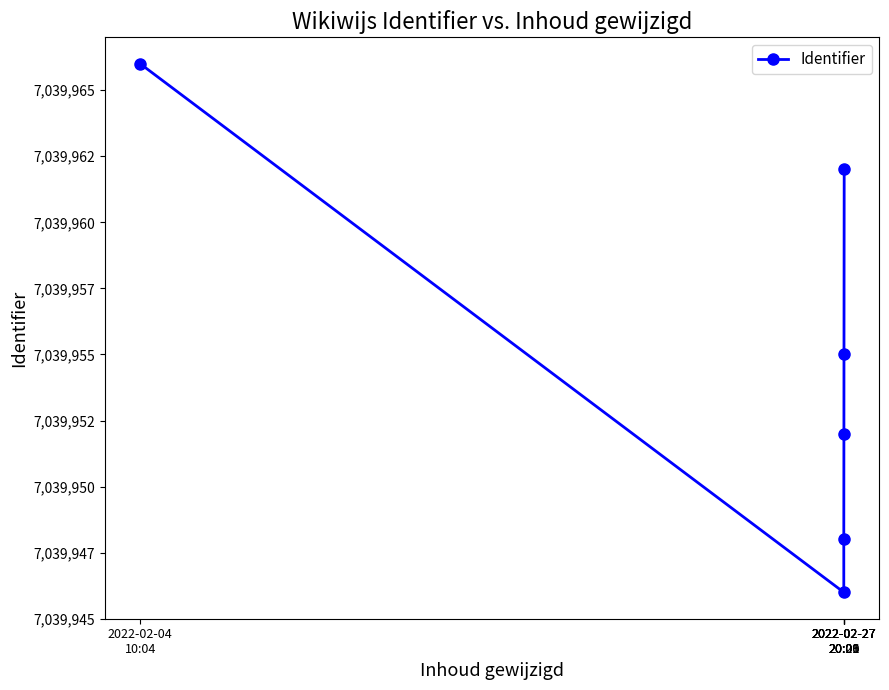

What is the difference between the maximum and minimum values?

20